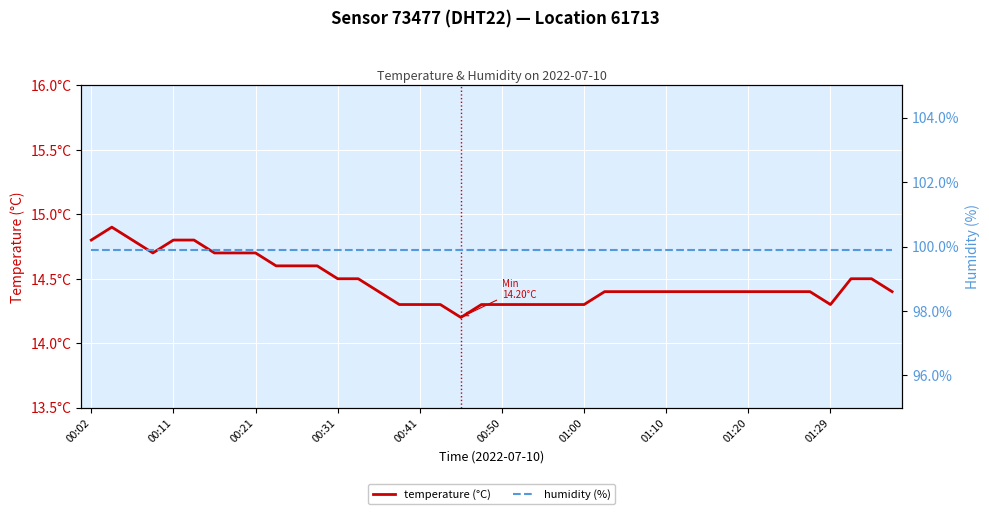

True or false: humidity (%) has more than 1 interior local peaks.

False